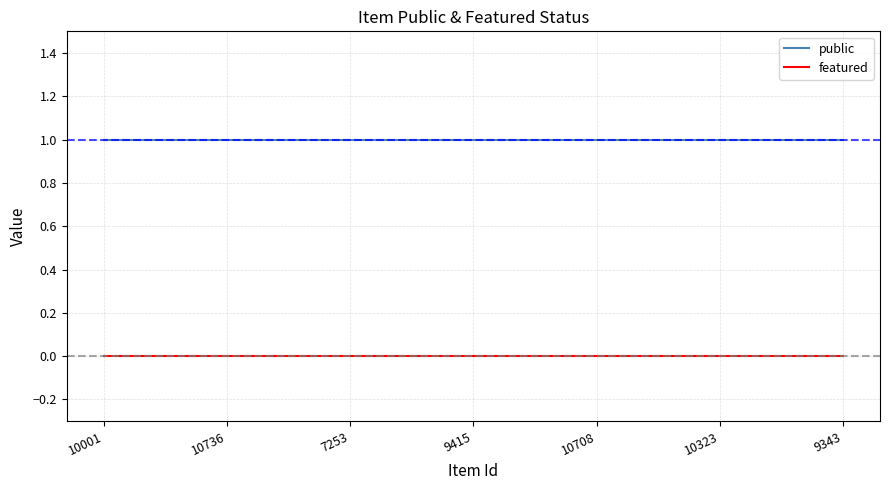

Is it true that public equals 1 at 9343?

True